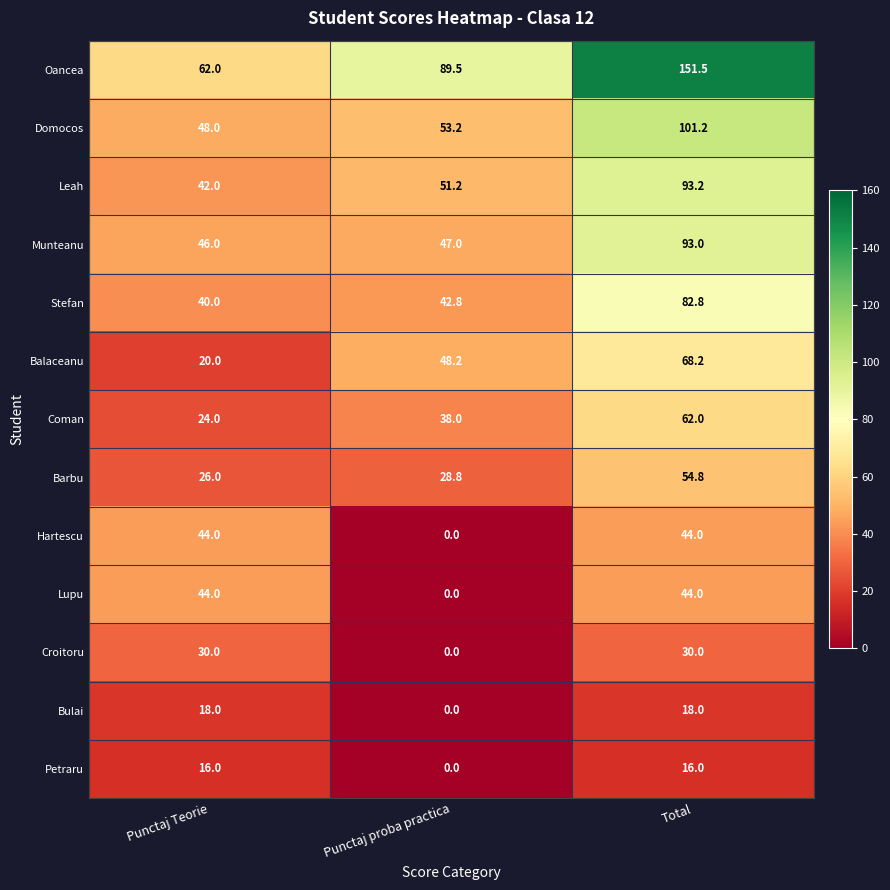

Which category has the lowest value in the Oancea series?

Punctaj Teorie